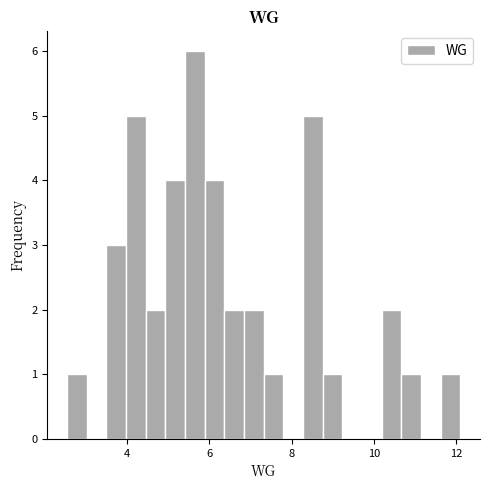

Read against the x-axis, roughly where is the centre of the tallest bar?

5.6